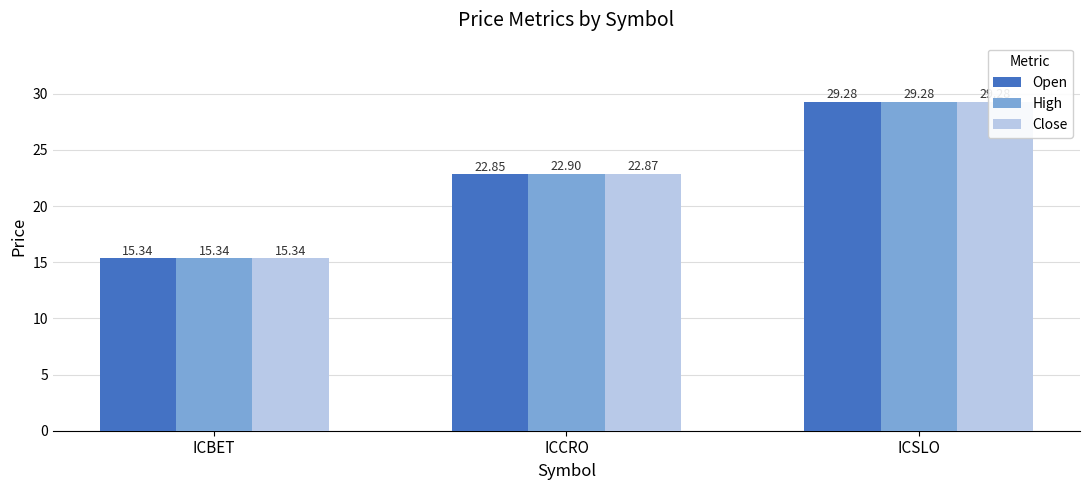

What position from the right is ICCRO?

2